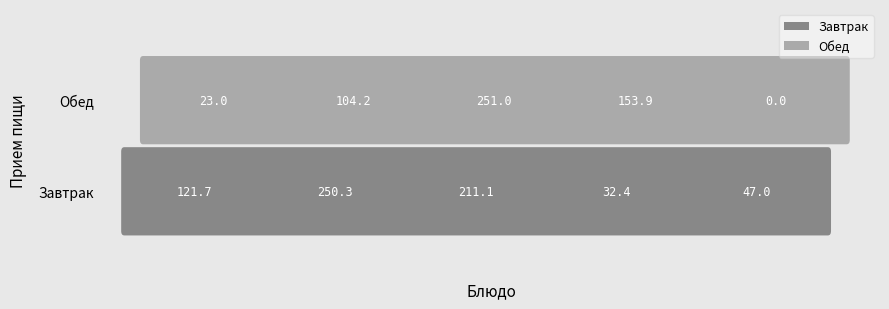

What is the difference between the Обед values at салат из свежих овощей and Фрикадельки мясные?

81.2